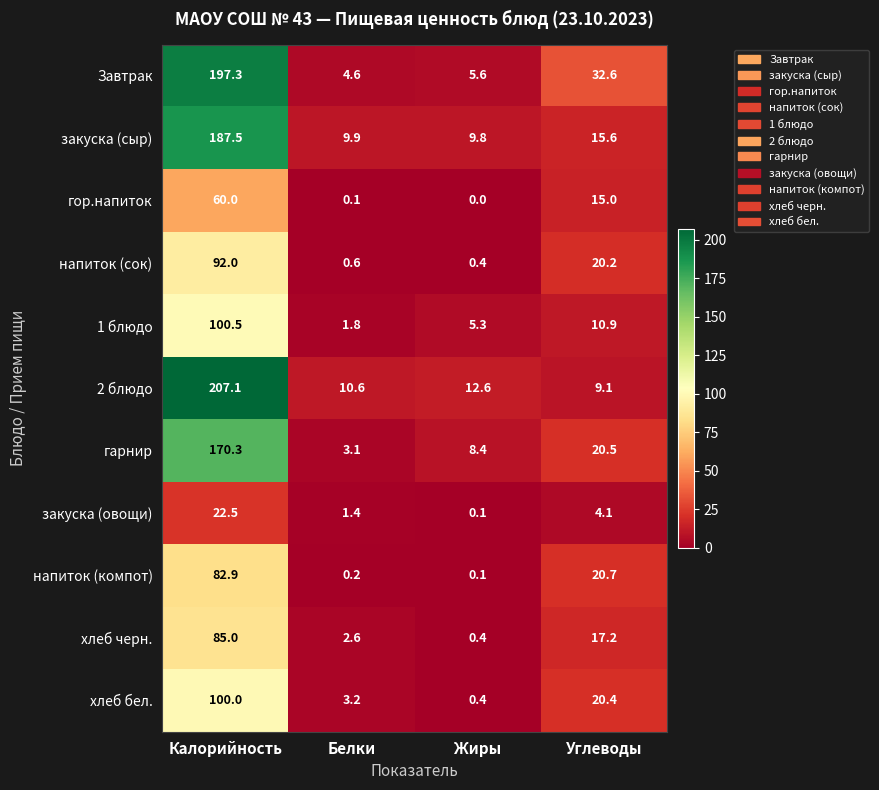

What is the difference between the закуска (овощи) values at Жиры and Калорийность?

22.4